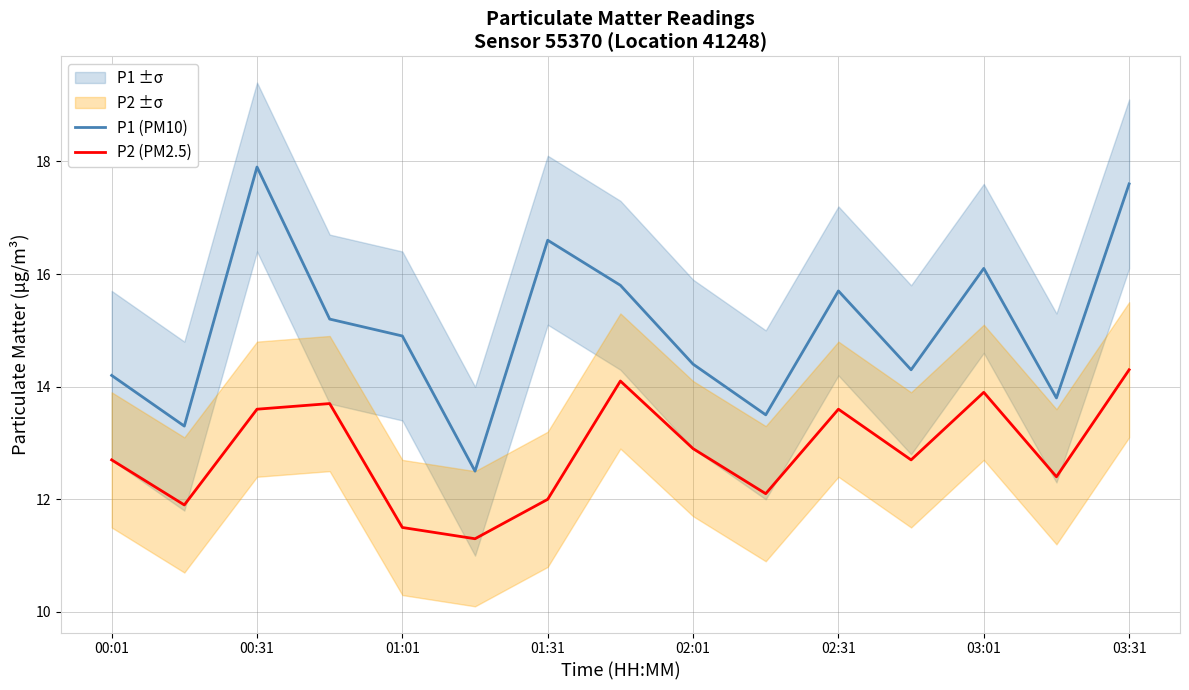

The P1 (PM10) series shows 17.6 at 03:31. True or false?

True